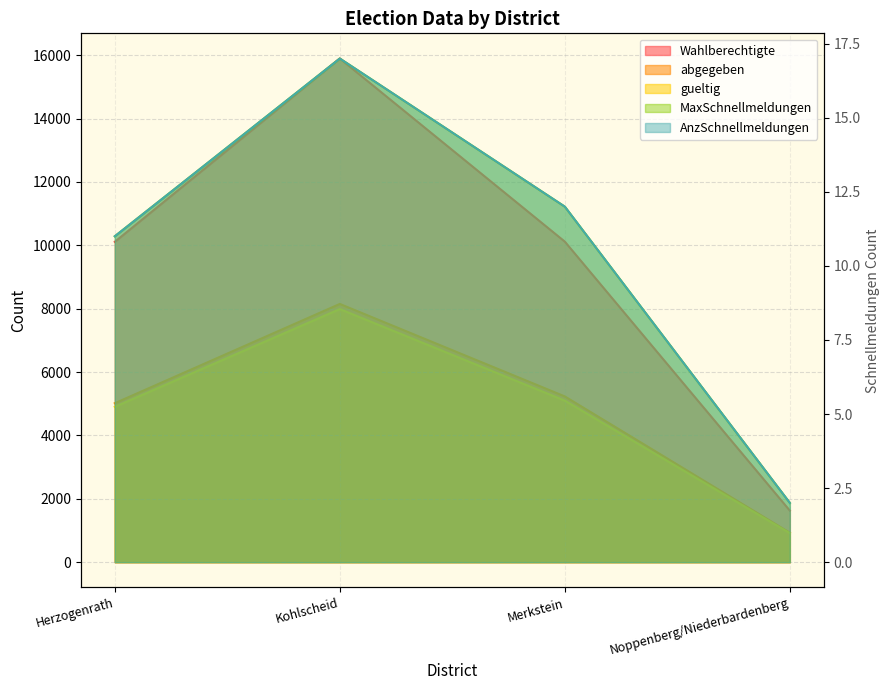

How many data points in gueltig are less than 5097?

2